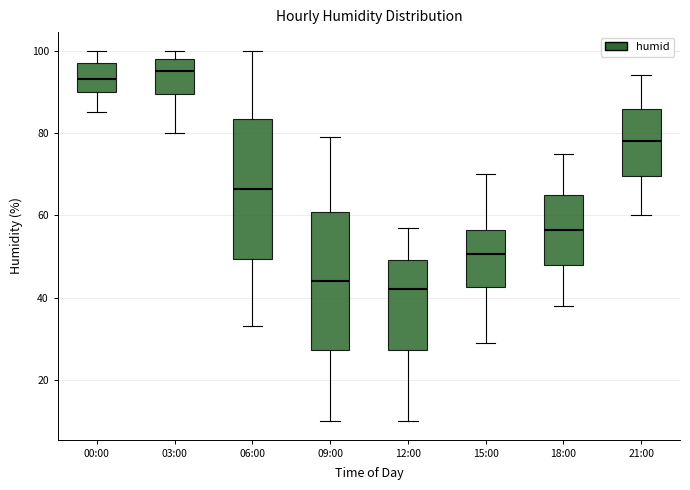

Where does the median line of the box for 03:00 sit on the y-axis? The values are not printed on the chart, so give them approximately, as read against the axis.

96